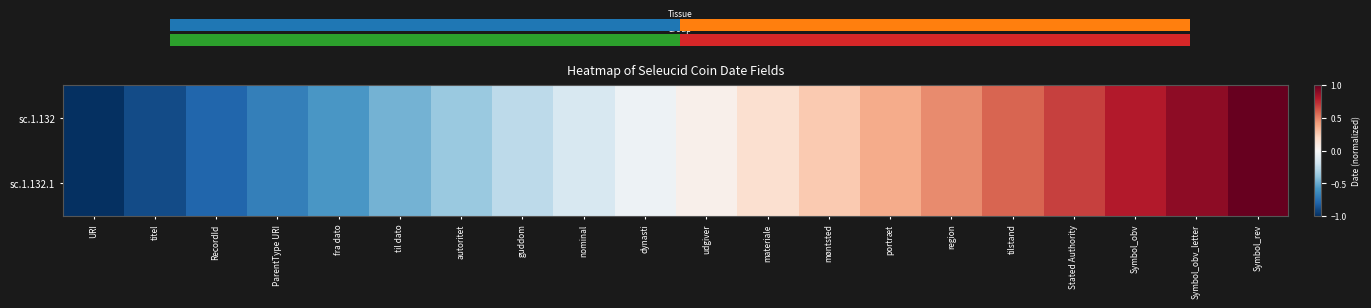

What is the maximum value for sc.1.132.1?

1.0